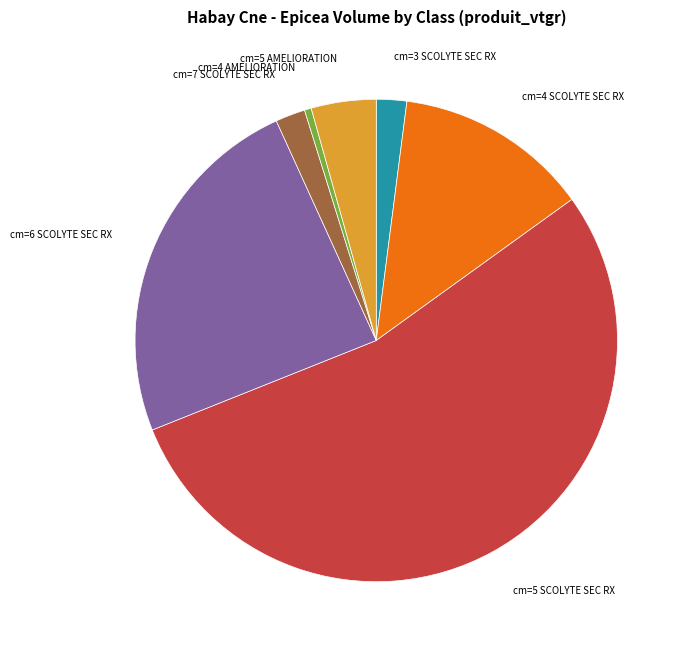

True or false: cm=6 SCOLYTE SEC RX accounts for 24% of the total.

True